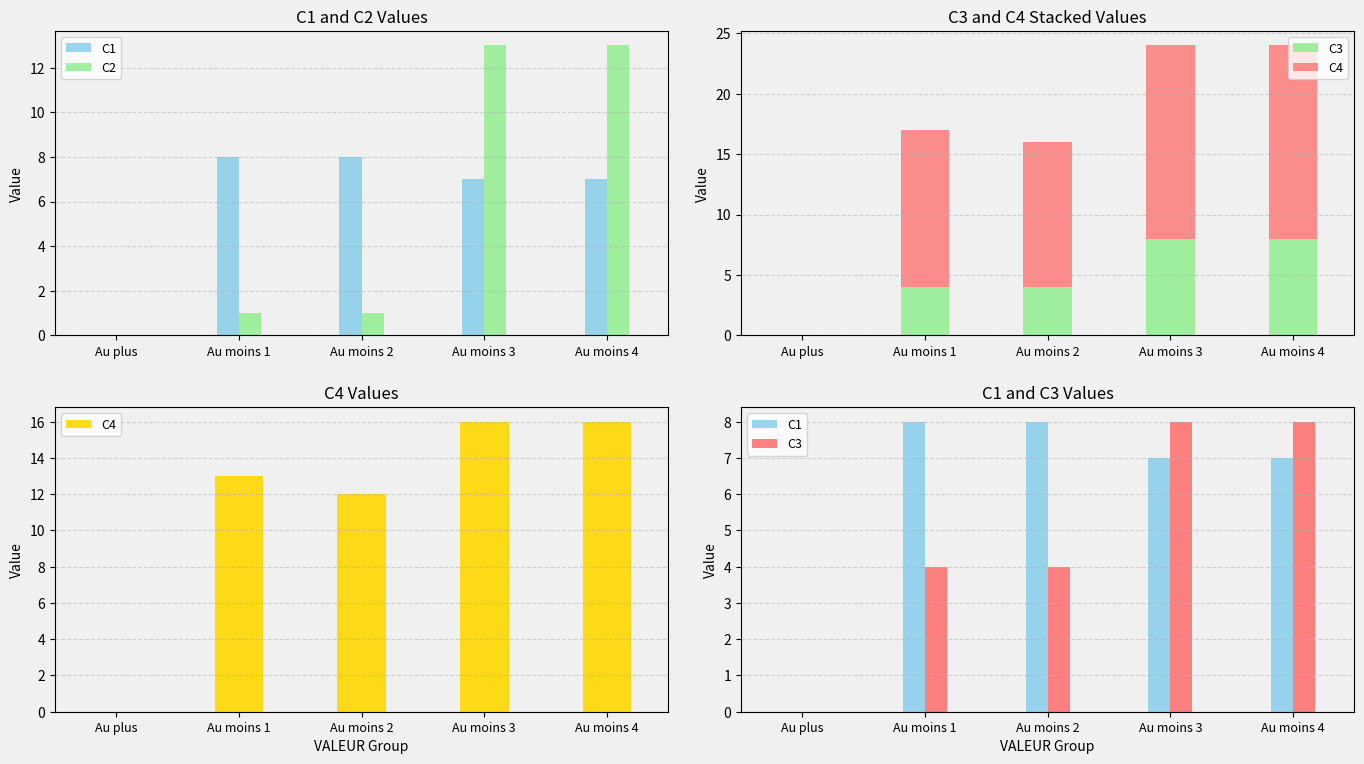

Reading right to left, transcribe all the data shown in this chart.

C1: 7	7	8	8	0
C2: 13	13	1	1	0
C3: 8	8	4	4	0
C4: 16	16	12	13	0